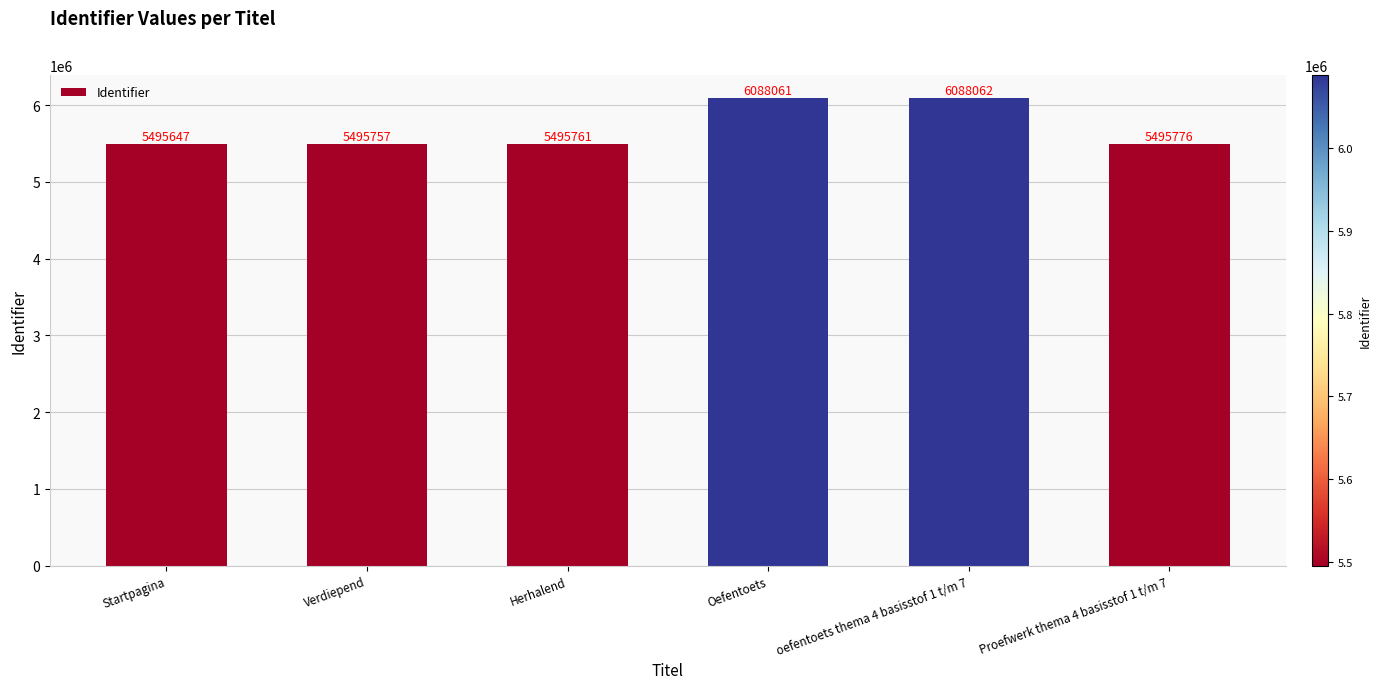

Reading left to right, what are all the values shown in this chart?

5495647	5495757	5495761	6088061	6088062	5495776